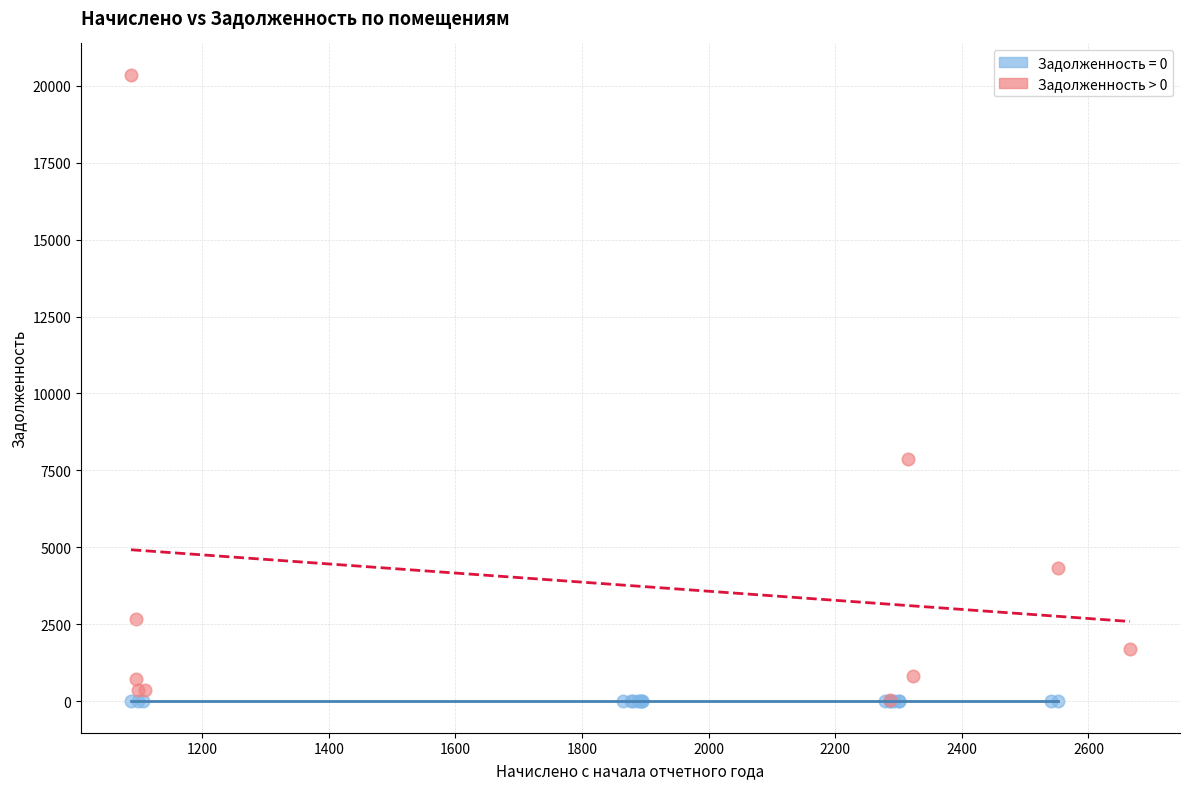

Which series reaches the maximum Y coordinate?

Задолженность > 0